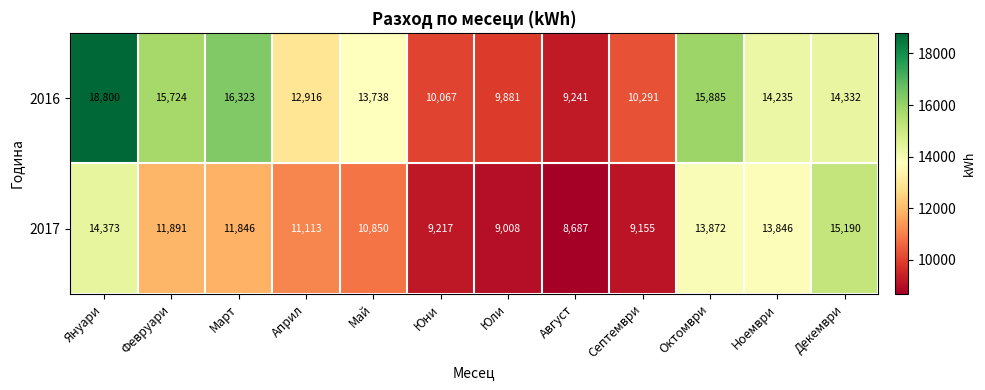

Reading right to left, list all the values displayed in this chart.

2016: 14332	14235	15885	10291	9241	9881	10067	13738	12916	16323	15724	18800
2017: 15190	13846	13872	9155	8687	9008	9217	10850	11113	11846	11891	14373